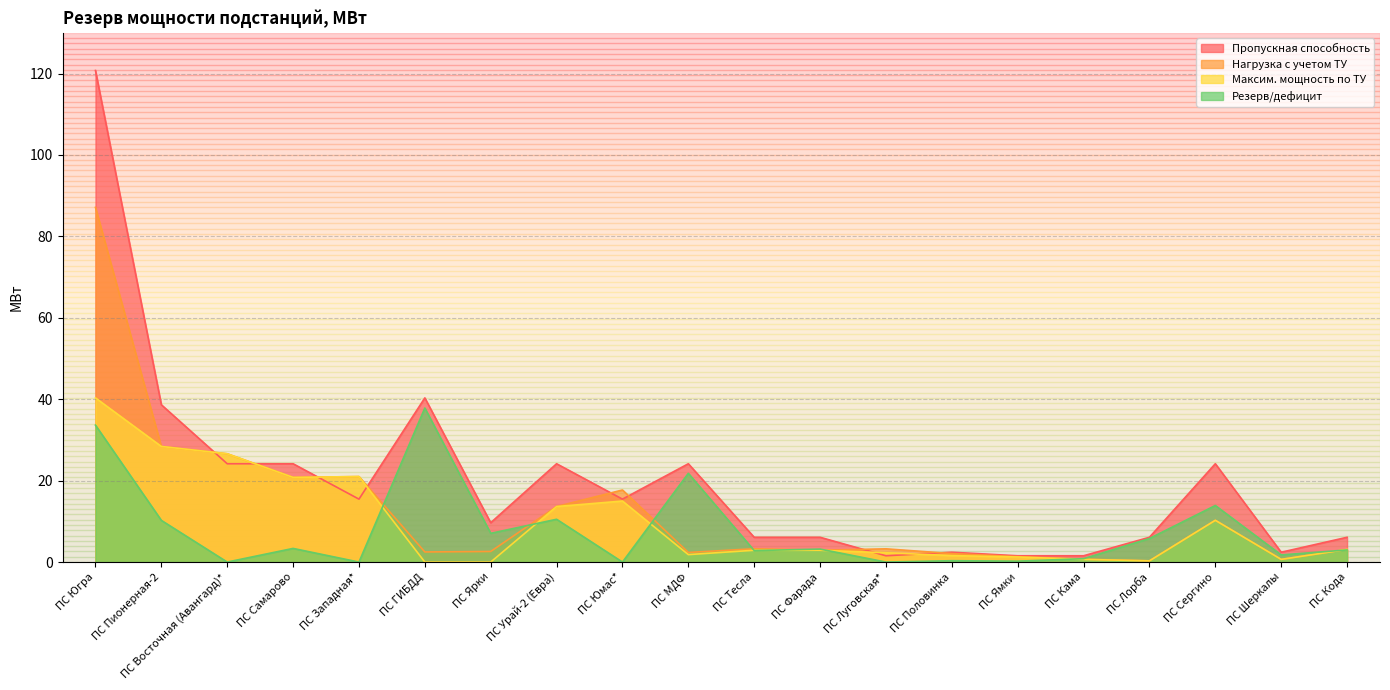

In Пропускная способность, how many points are higher than both neighbors (excluding endpoints)?

5